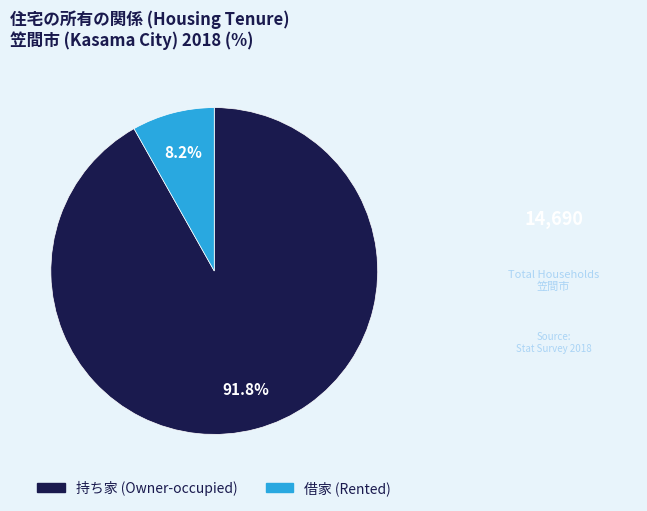

What is the ratio of the value at 借家 to the value at 持ち家?

0.1